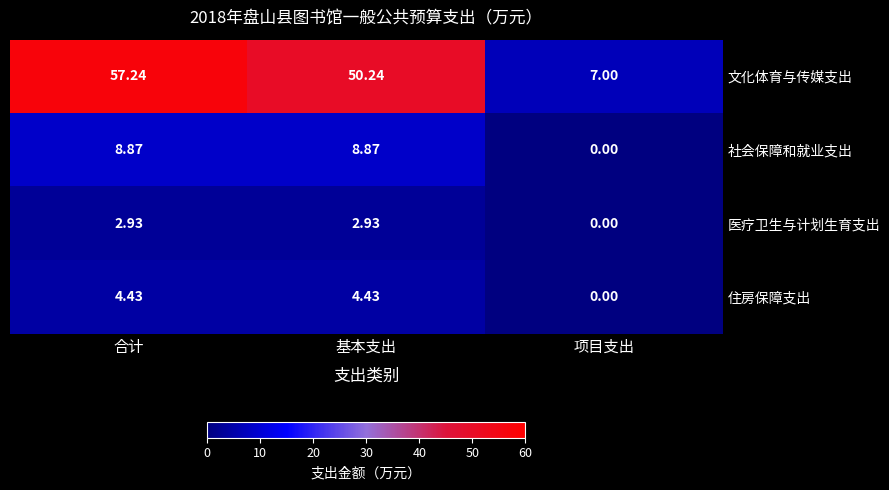

Rank the series by their maximum value, from highest to lowest.

文化体育与传媒支出, 社会保障和就业支出, 住房保障支出, 医疗卫生与计划生育支出